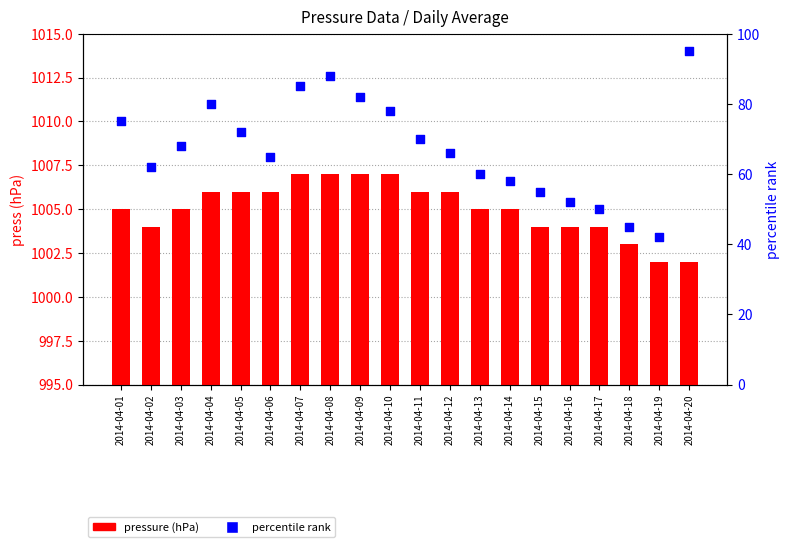

Which series has the largest Y range (max minus min)?

percentile rank